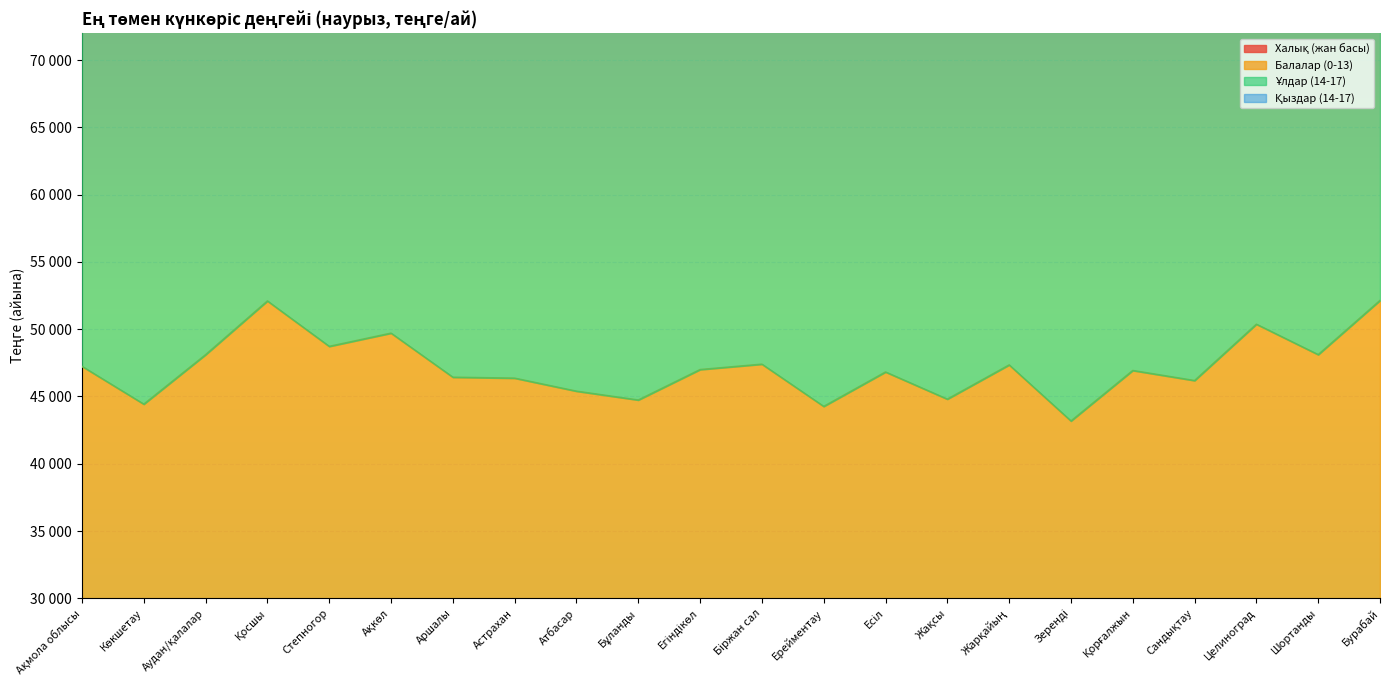

What is the value of the Балалар (0-13) point at the 13th from the left?

44259.6